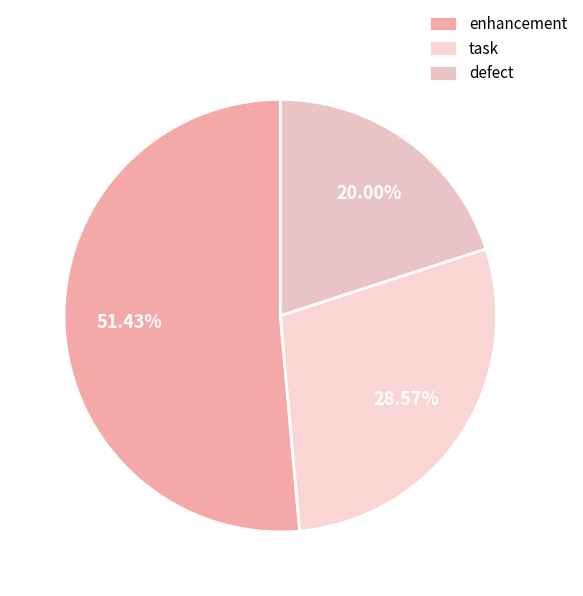

Which category accounts for the majority?

enhancement